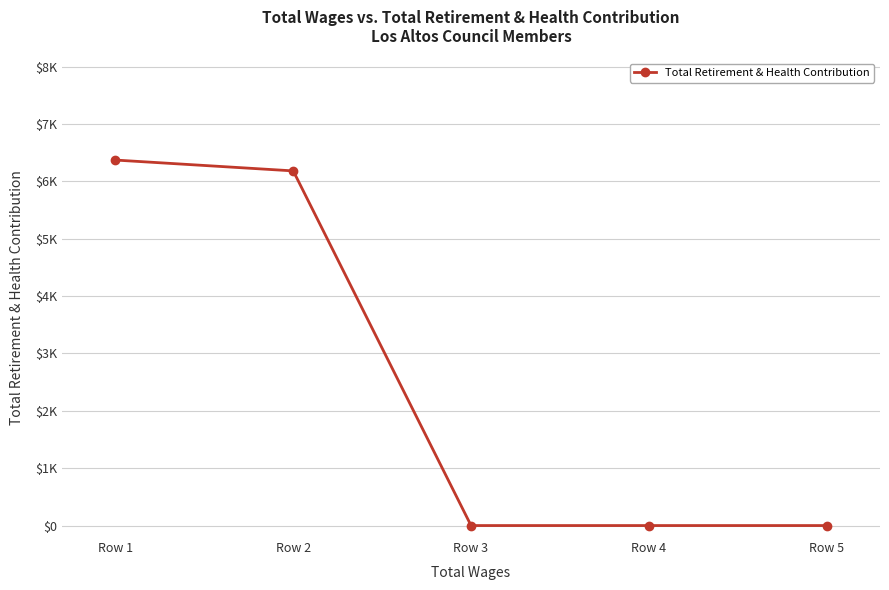

Between Row 1 and Row 2, which is larger?

Row 1